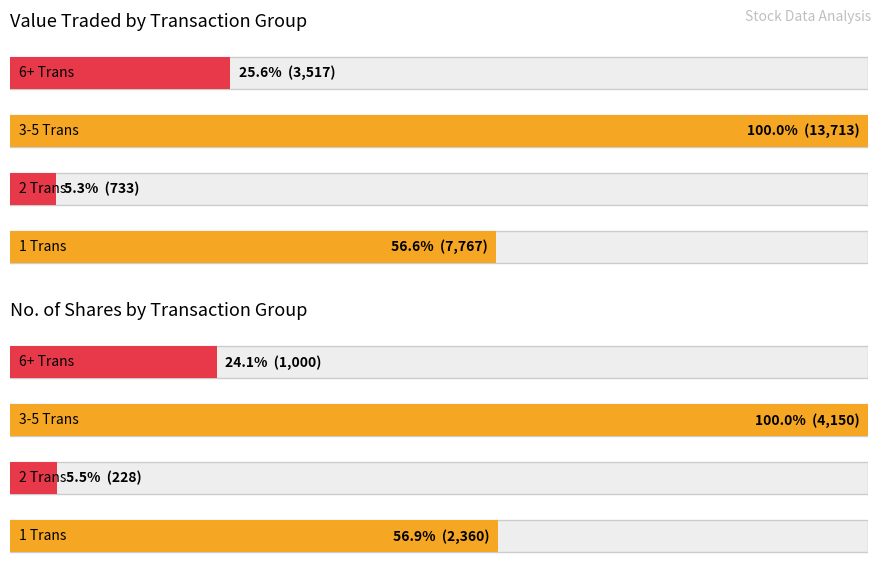

Does the chart contain stacked bars?

No